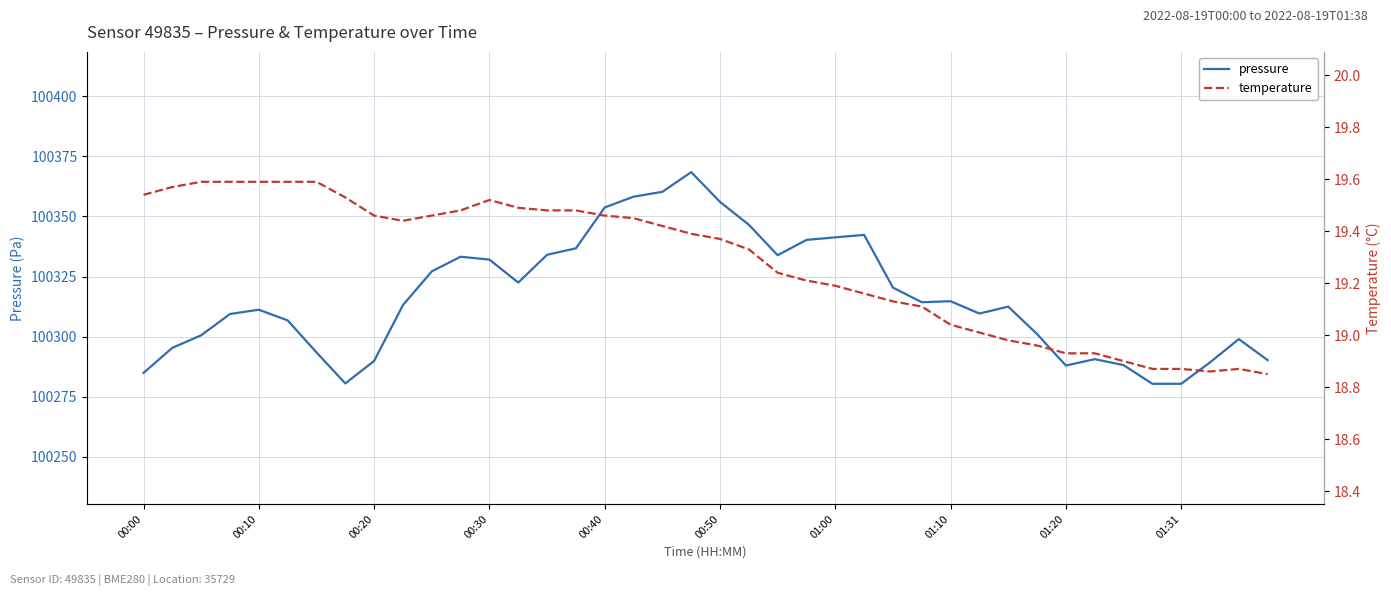

At which category does temperature reach its first local valley?

01:31